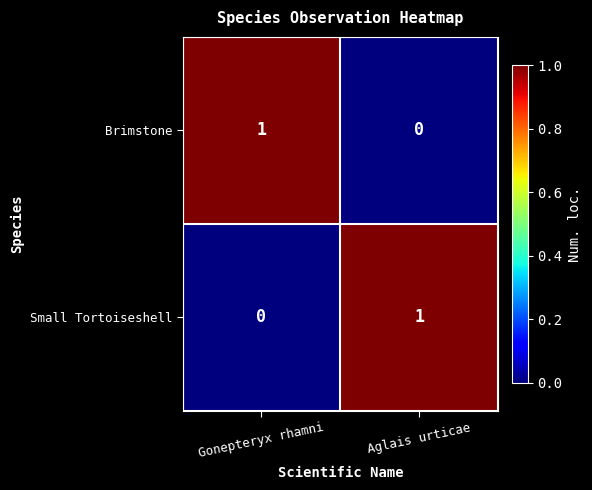

How many data points does each series have?

2